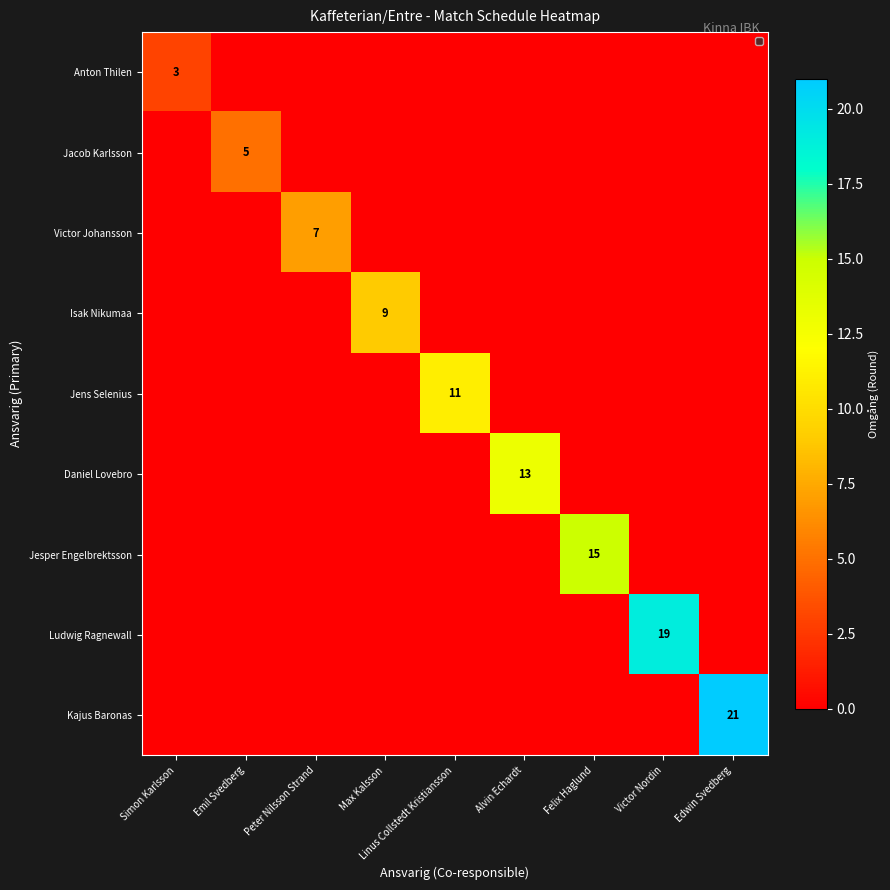

At which label is Jens Selenius closest to 5?

Simon Karlsson